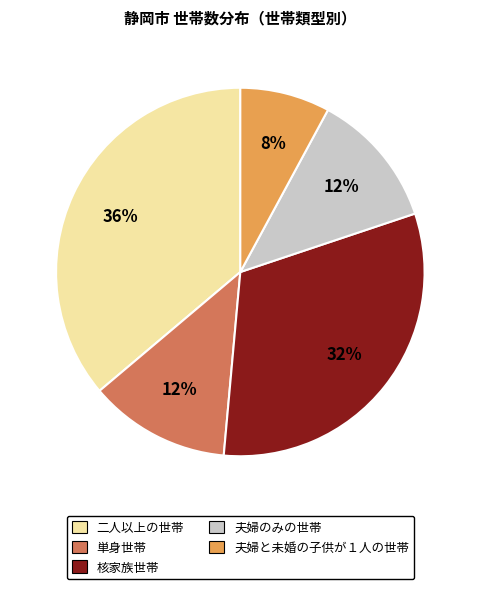

What percentage is the 単身世帯 slice, to the nearest percent?

12%